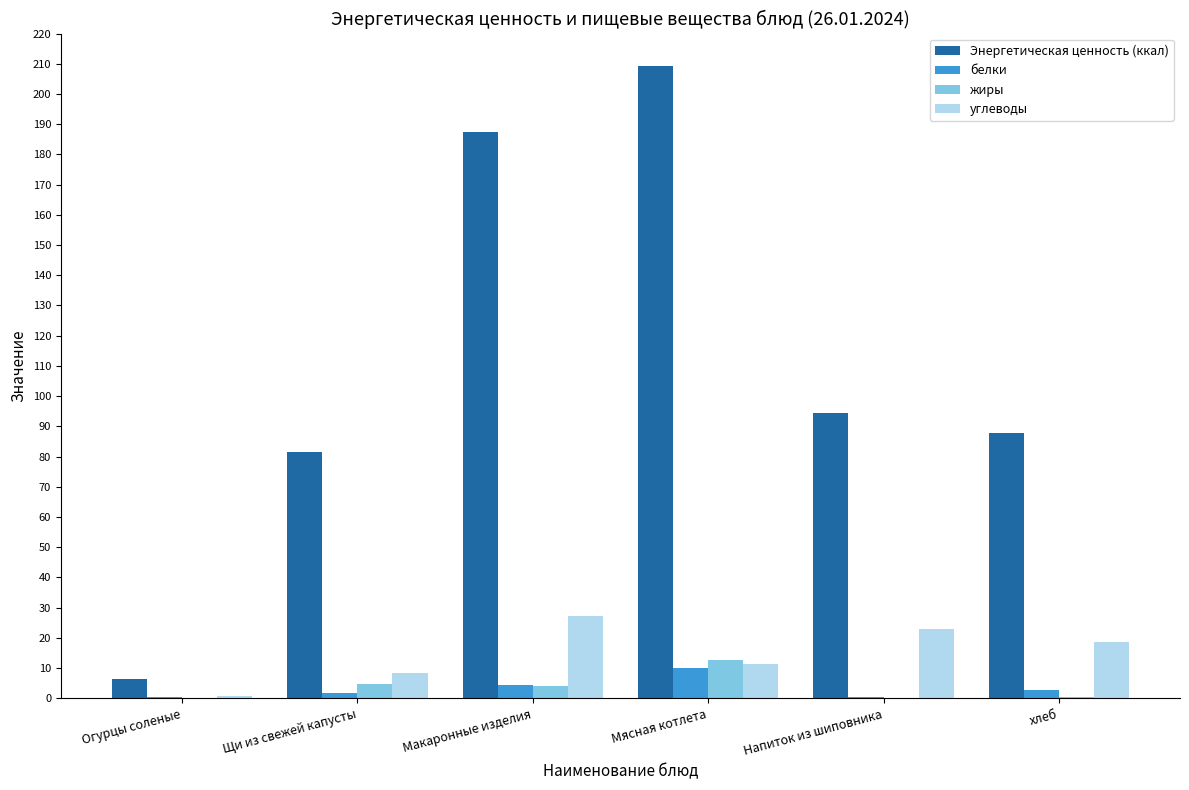

Are the bars grouped side by side (vs. stacked)?

Yes